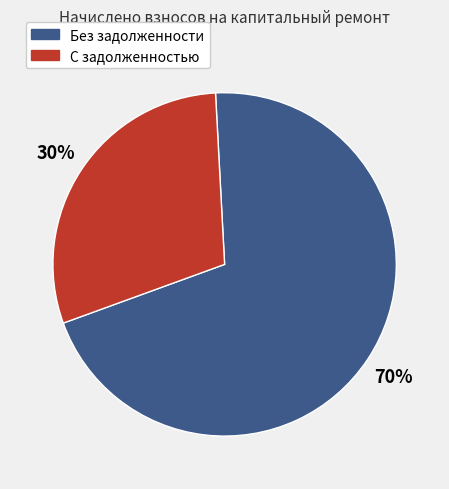

Is there any slice that represents more than half of the pie?

Yes